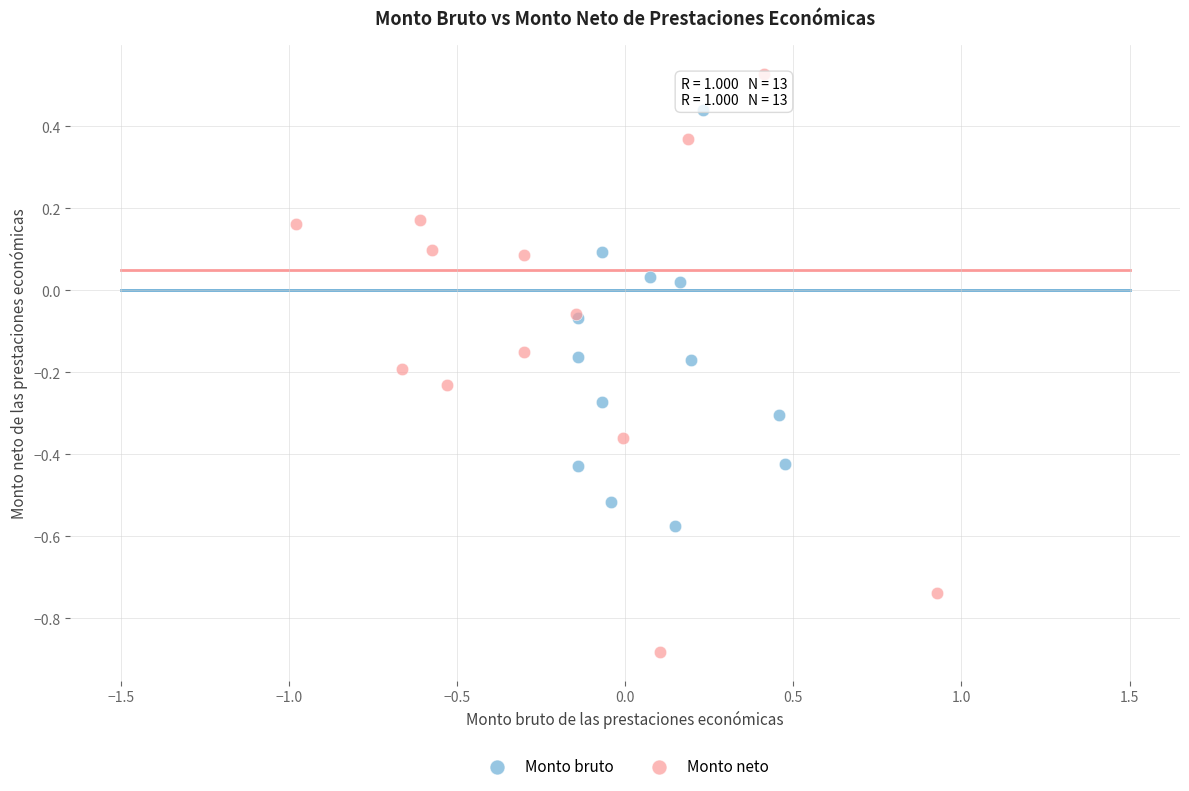

What are all the series names shown in the legend?

Monto bruto, Monto neto